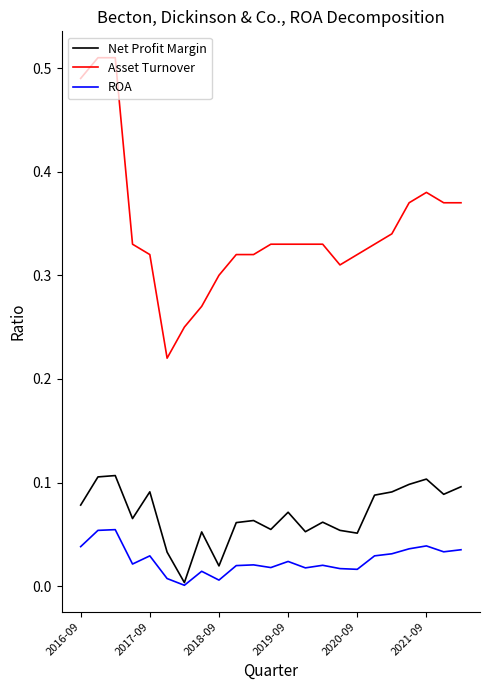

True or false: Net Profit Margin and Asset Turnover cross at least once.

False